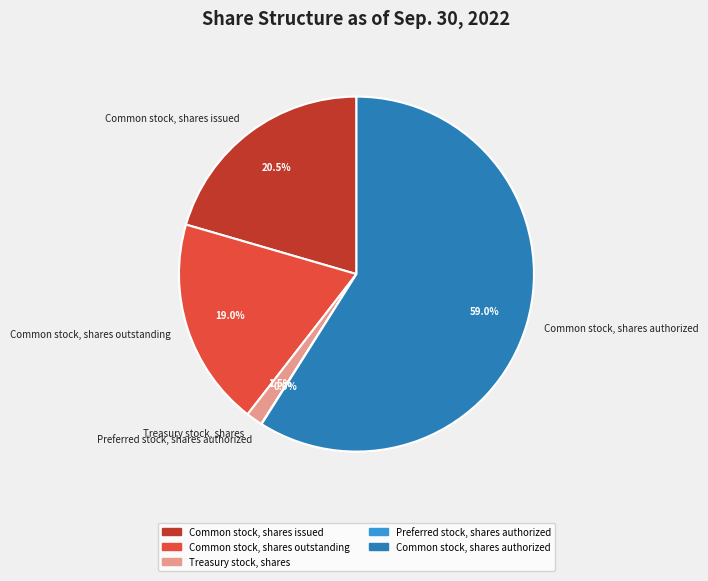

To the nearest percent, what percentage of the pie is Common stock, shares outstanding?

19%